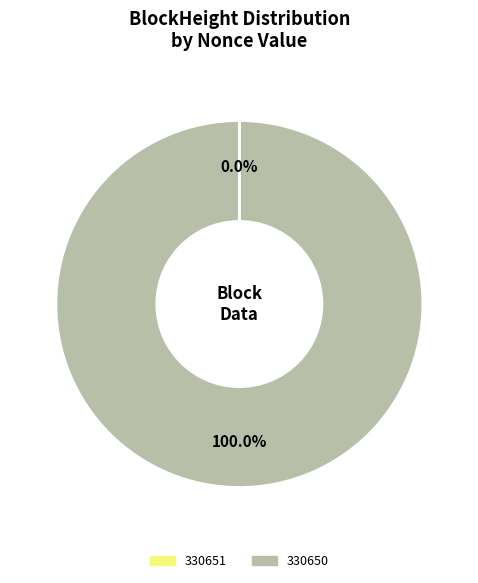

What is the largest slice in the pie chart?

330650